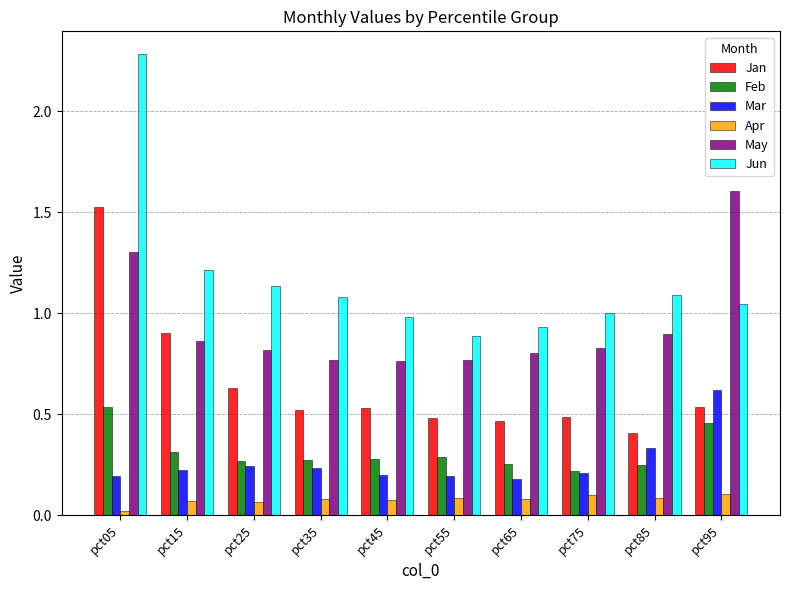

True or false: Mar has a value of 0.1 at pct45.

False